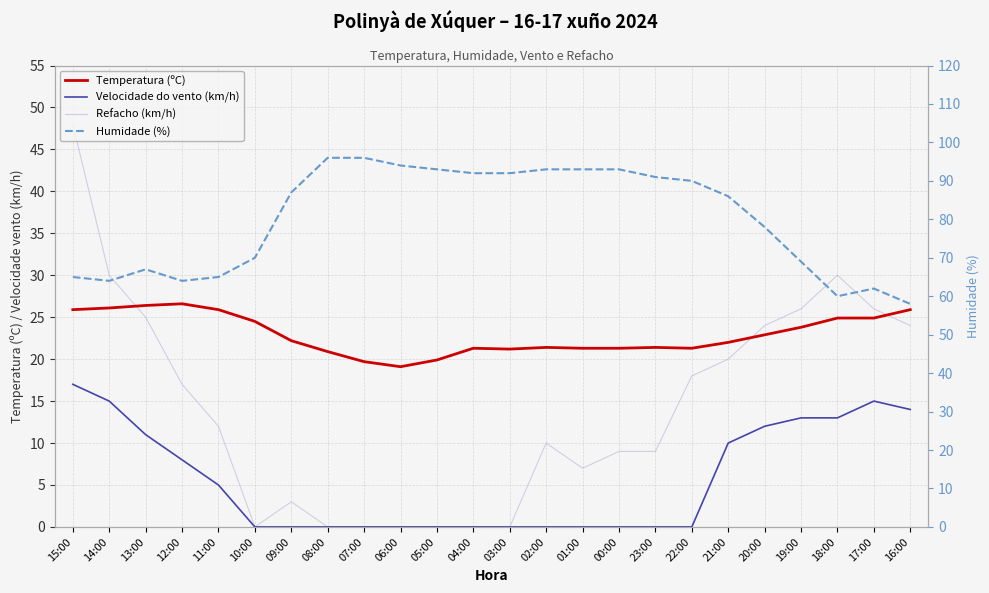

True or false: Refacho (km/h) and Velocidade do vento (km/h) cross at least once.

False